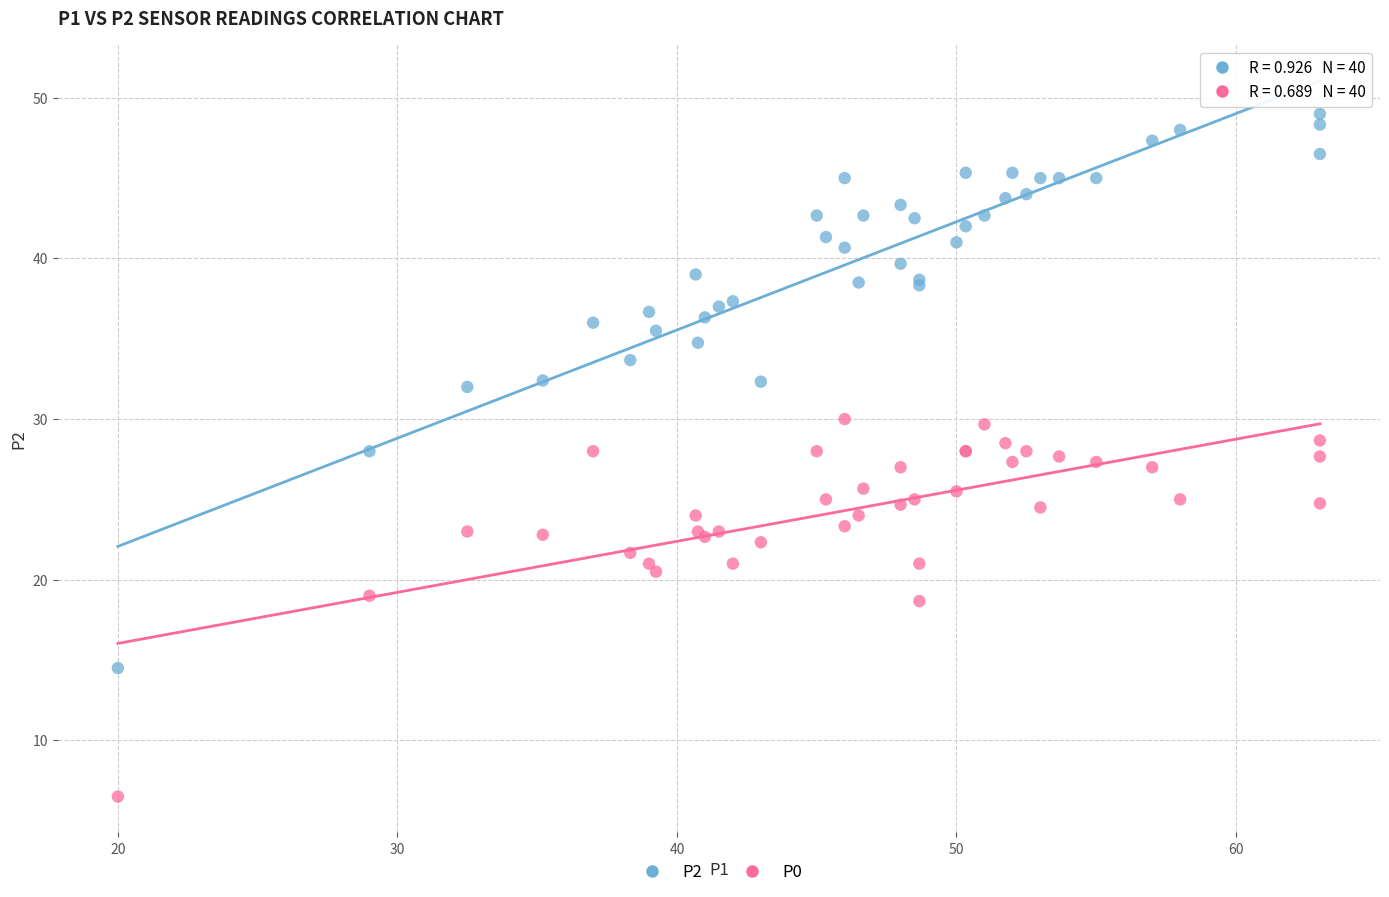

What are all the series names shown in the legend?

P2, P0